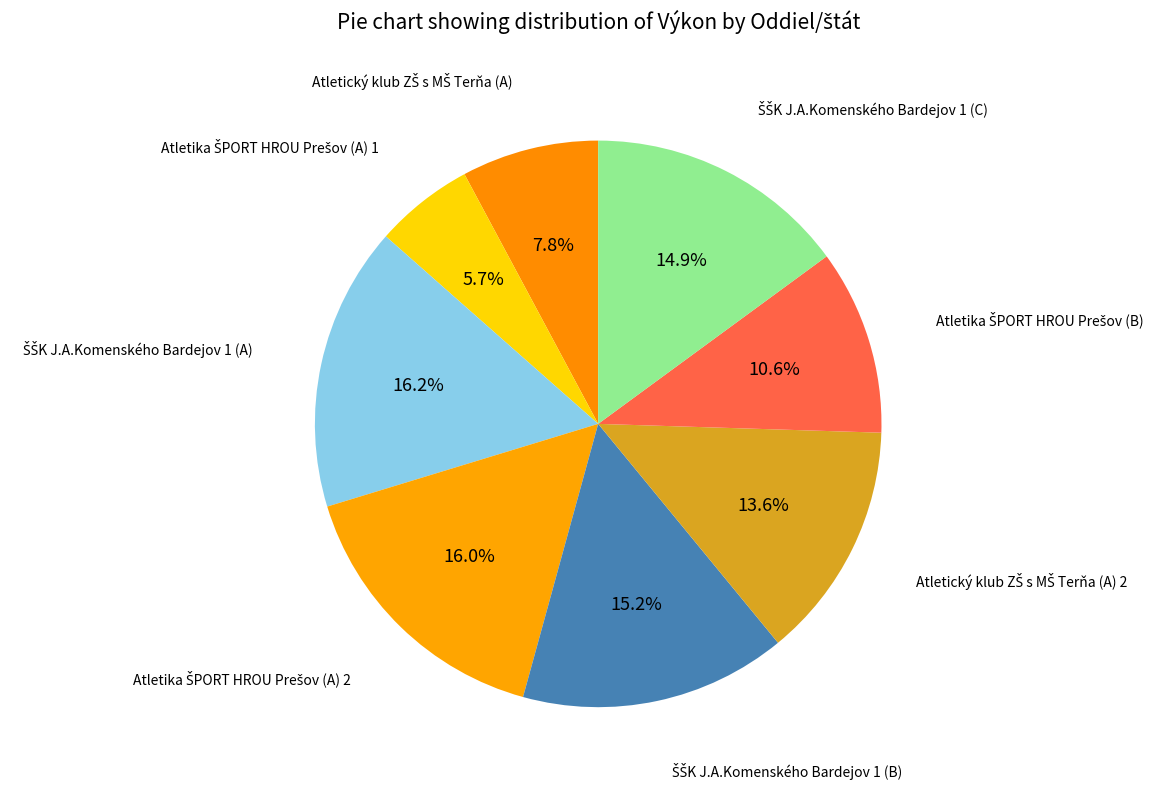

Is there any slice that represents more than half of the pie?

No